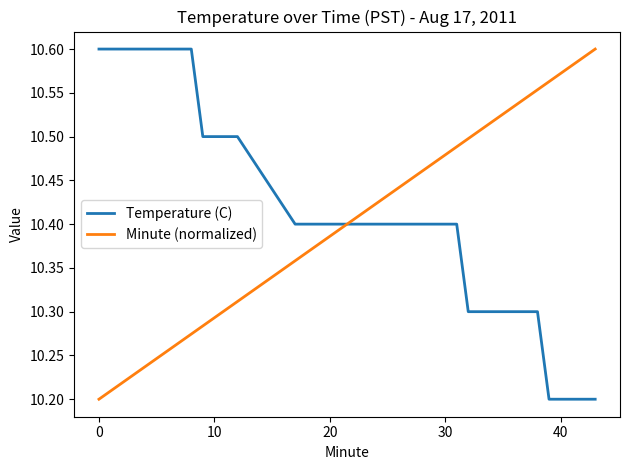

True or false: Temperature (C) and Minute (normalized) cross at least once.

True